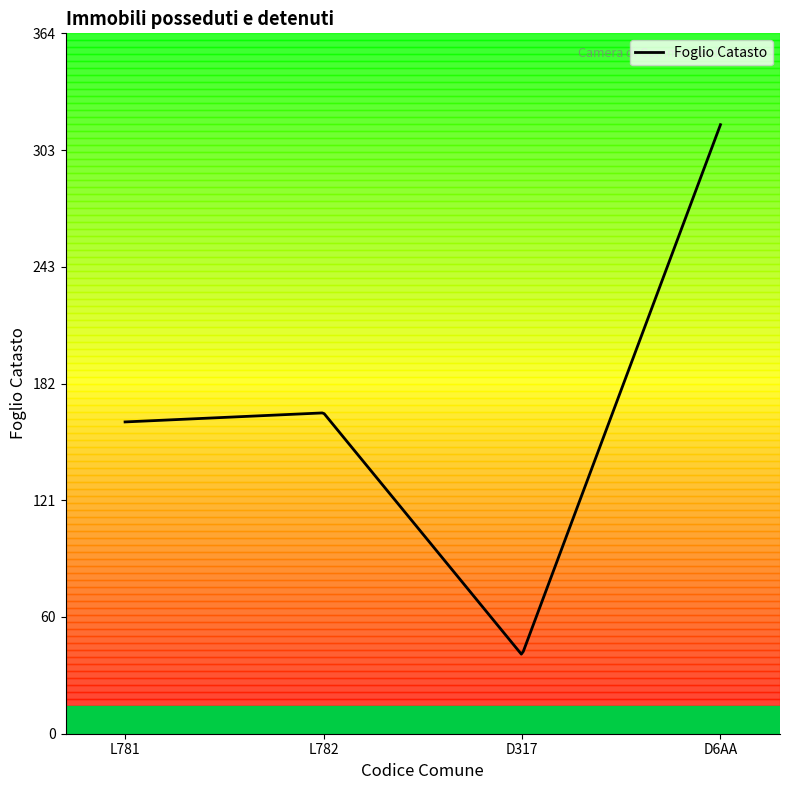

What is the maximum value shown in the chart?

317.0